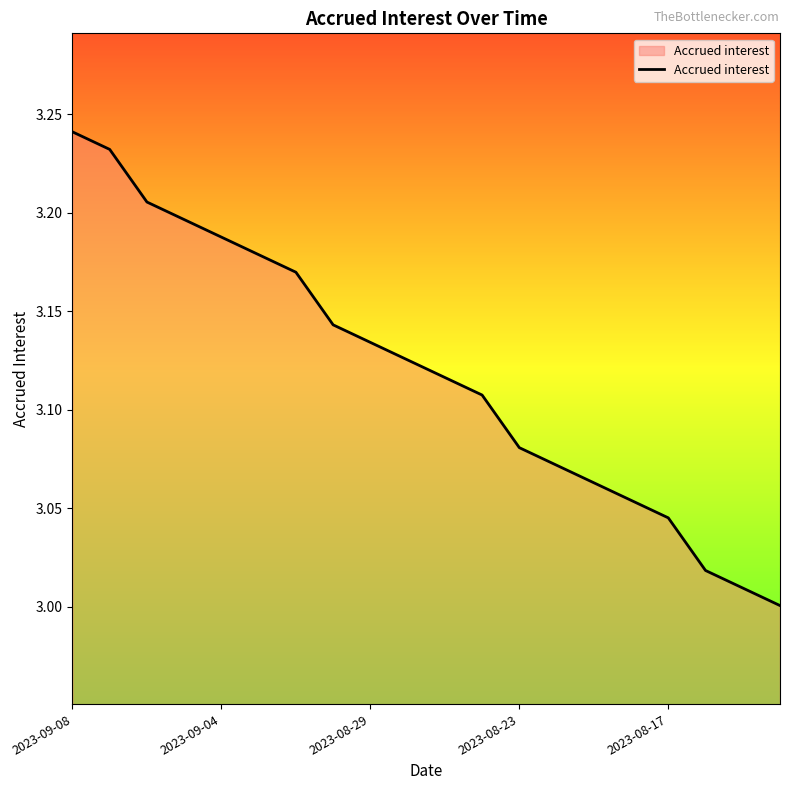

How many lines are shown in the chart?

1